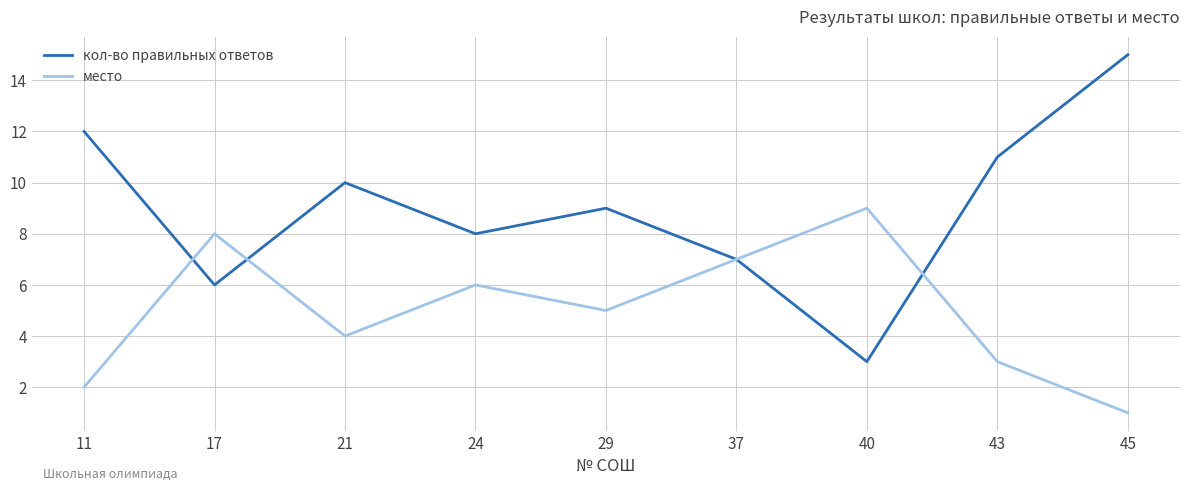

Between 21 and 40, which series saw the biggest shift?

кол-во правильных ответов